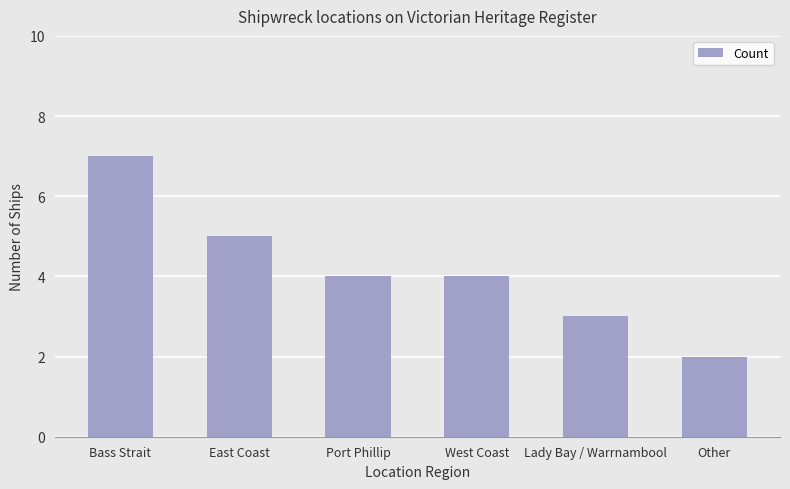

What is the difference between the maximum and minimum values?

5